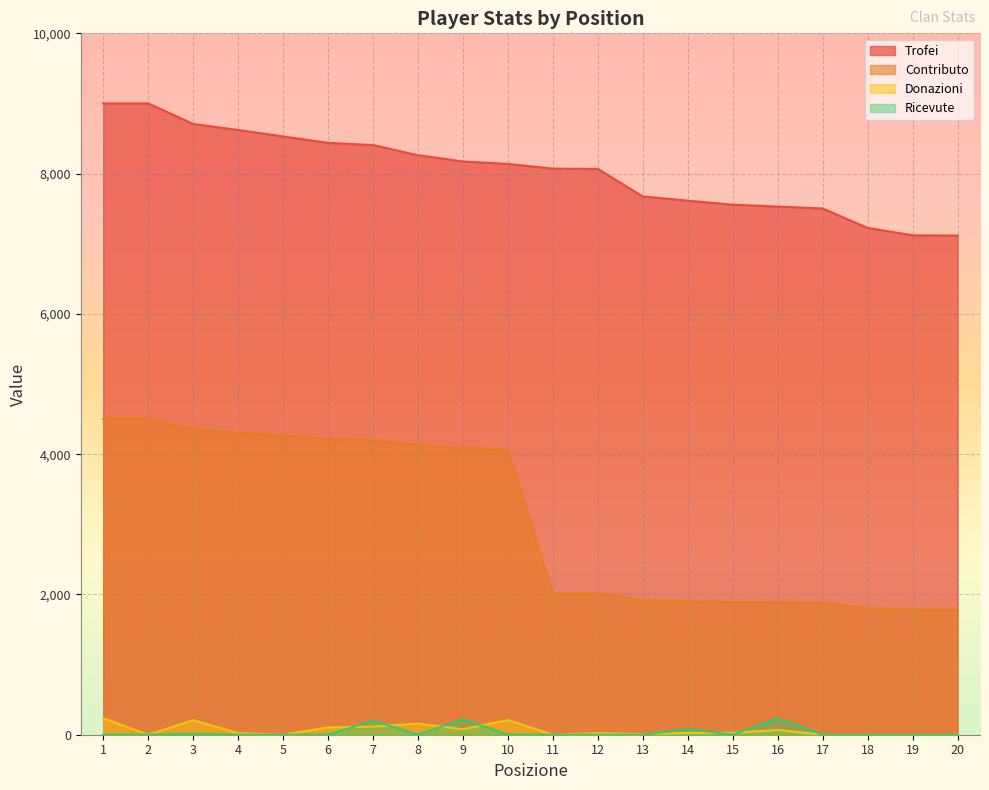

Where does the Contributo series first go above 4069?

1